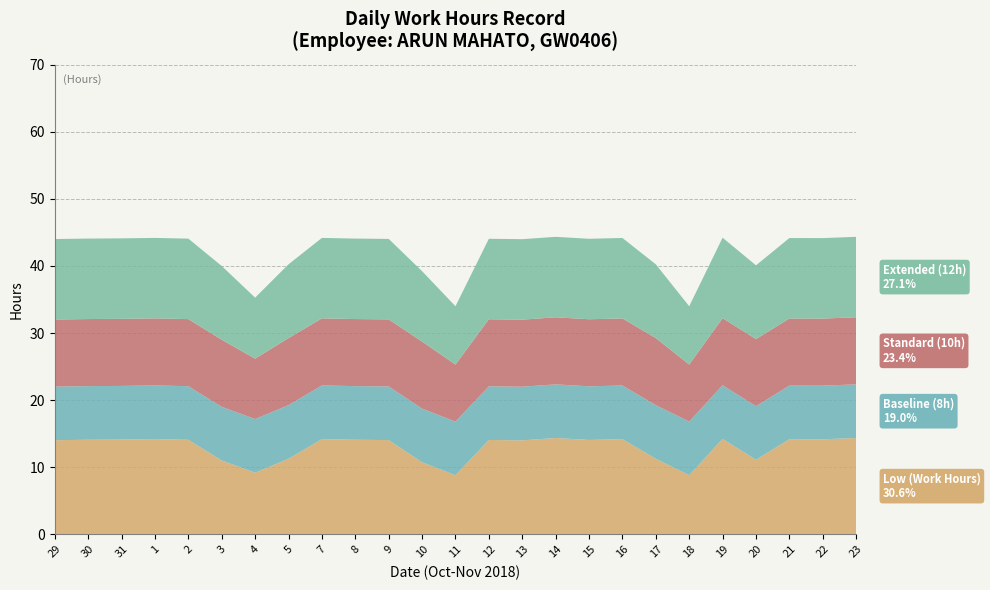

Reading left to right, what are all the values shown in this chart?

Low (Work Hours): 29=14.0	30=14.1	31=14.1	1=14.2	2=14.1	3=11.0	4=9.2	5=11.2	7=14.2	8=14.1	9=14.0	10=10.7	11=8.8	12=14.1	13=14.0	14=14.3	15=14.1	16=14.2	17=11.2	18=8.8	19=14.2	20=11.1	21=14.2	22=14.2	23=14.3
Baseline (8h): 29=8.0	30=8.0	31=8.0	1=8.0	2=8.0	3=8.0	4=8.0	5=8.0	7=8.0	8=8.0	9=8.0	10=8.0	11=8.0	12=8.0	13=8.0	14=8.0	15=8.0	16=8.0	17=8.0	18=8.0	19=8.0	20=8.0	21=8.0	22=8.0	23=8.0
Standard (10h): 29=10.0	30=10.0	31=10.0	1=10.0	2=10.0	3=10.0	4=9.0	5=10.0	7=10.0	8=10.0	9=10.0	10=10.0	11=8.5	12=10.0	13=10.0	14=10.0	15=10.0	16=10.0	17=10.0	18=8.5	19=10.0	20=10.0	21=10.0	22=10.0	23=10.0
Extended (12h): 29=12.0	30=12.0	31=12.0	1=12.0	2=12.0	3=11.0	4=9.1	5=11.0	7=12.0	8=12.0	9=12.0	10=10.5	11=8.7	12=12.0	13=12.0	14=12.0	15=12.0	16=12.0	17=11.0	18=8.7	19=12.0	20=11.0	21=12.0	22=12.0	23=12.0